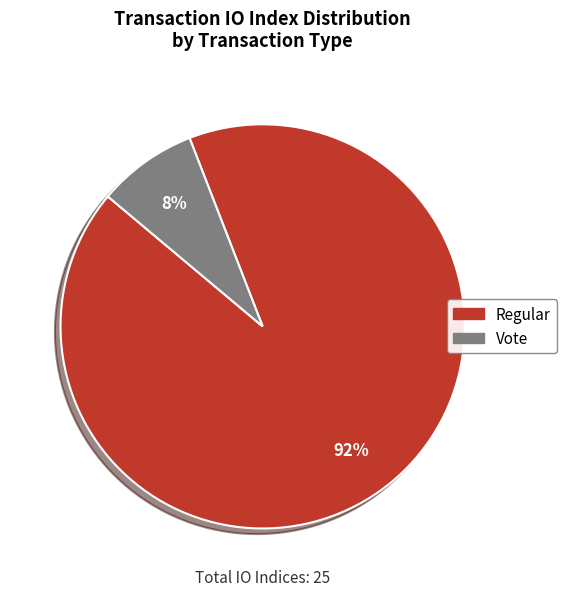

Does any single category account for the majority?

Yes